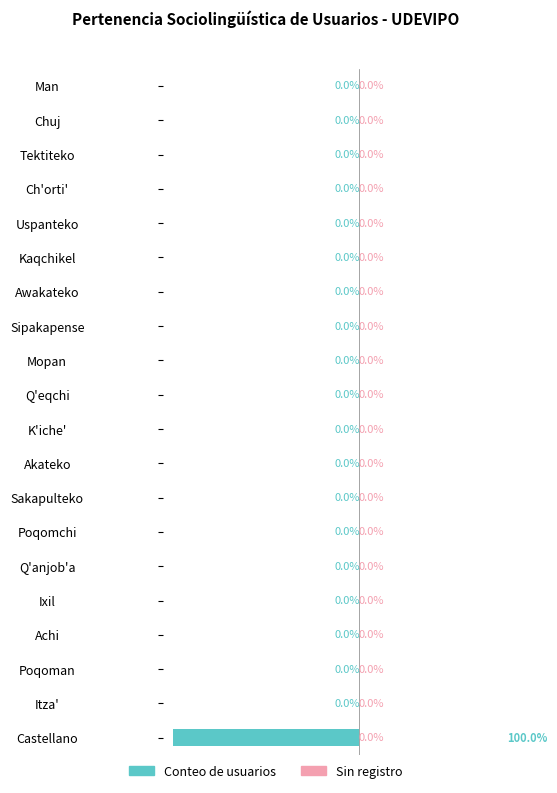

Which category has the highest value across all series?

Castellano